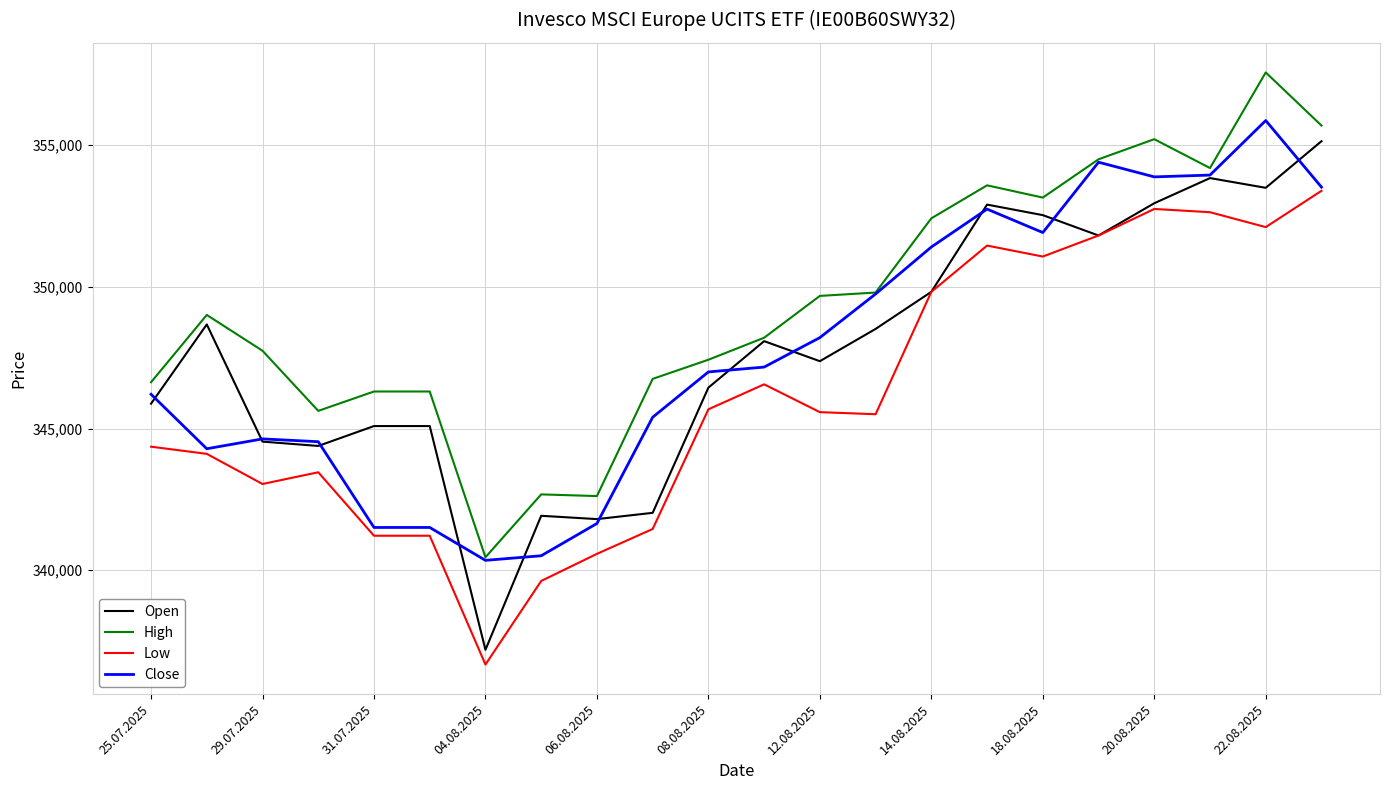

What is the minimum value shown in the chart?

336669